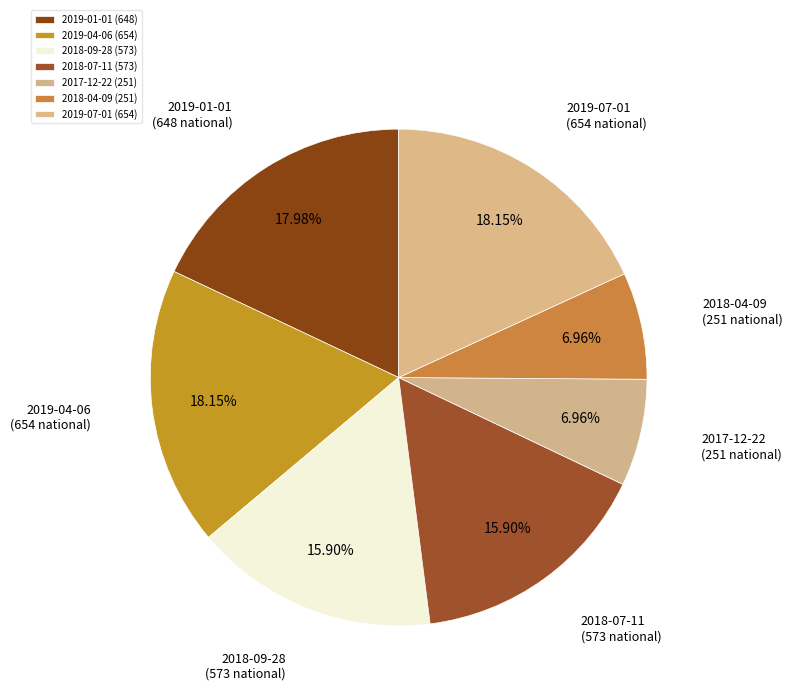

Do 2019-07-01 and 2019-04-06 together represent more than half of the pie?

No